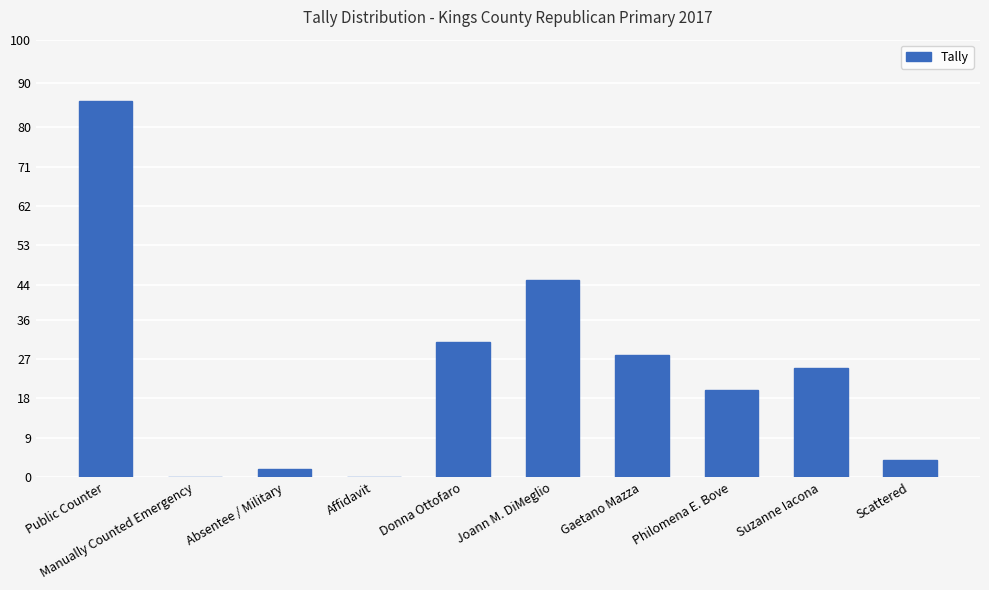

The chart shows a value of 129 at Public Counter. True or false?

False